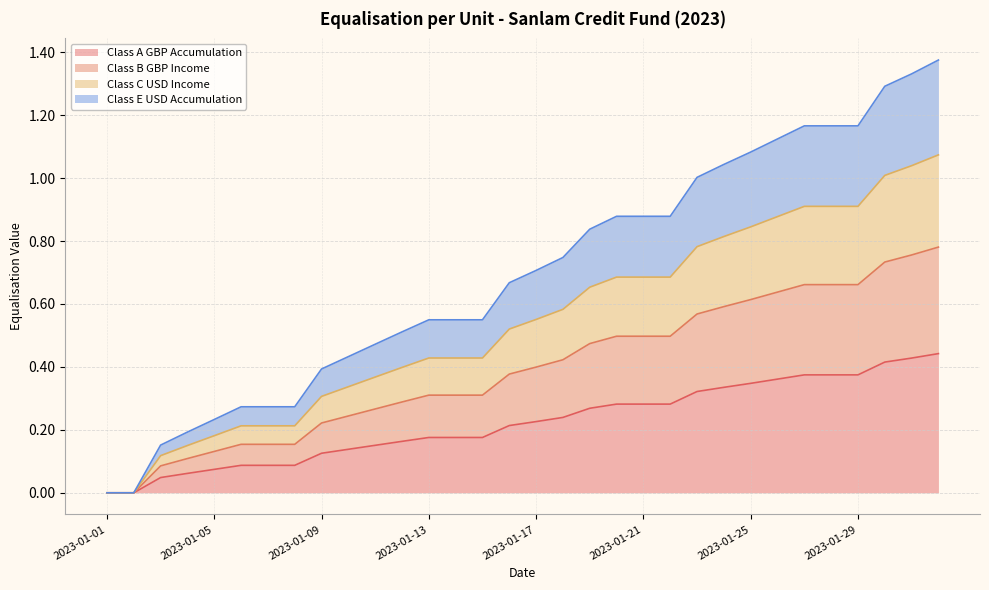

Is the value of Class B GBP Income at 2023-01-24 greater than the value of Class C USD Income at 2023-01-30?

No